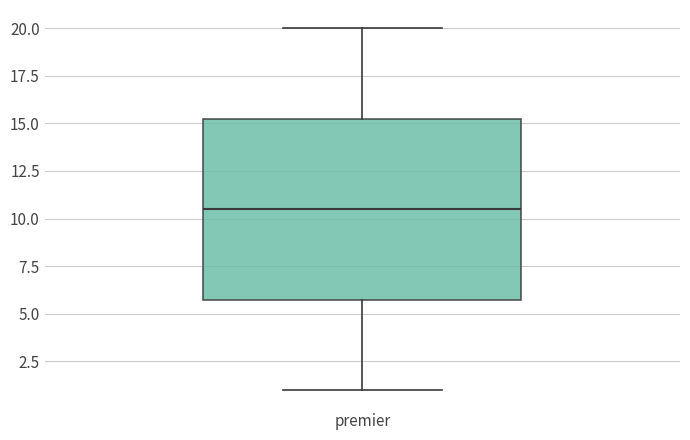

Where does the median line of the box for premier sit on the y-axis? The values are not printed on the chart, so give them approximately, as read against the axis.

10.5